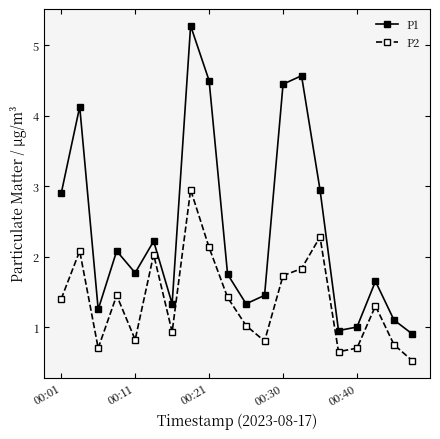

Which series has the largest range (max minus min)?

P1